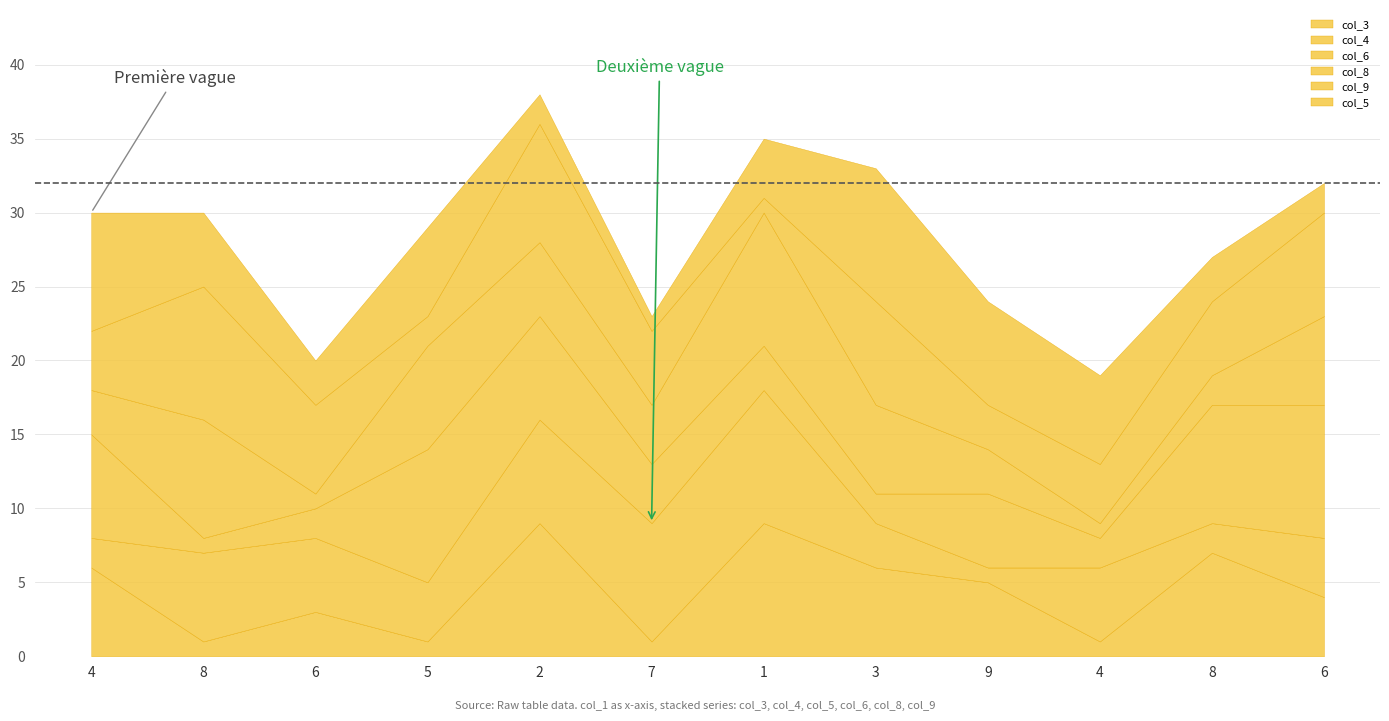

What are all the series names shown in the legend?

col_3, col_4, col_6, col_8, col_9, col_5